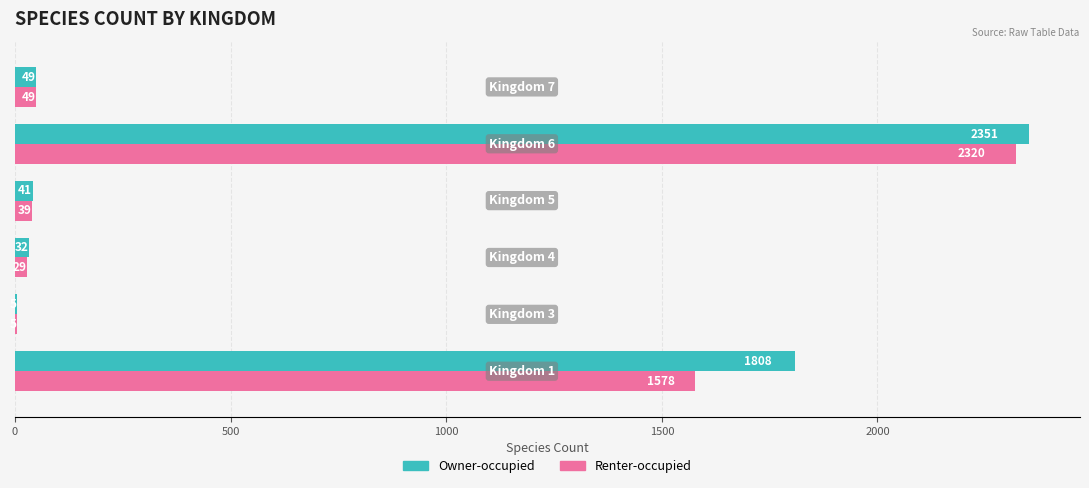

Which series has the largest total across all categories?

Owner-occupied